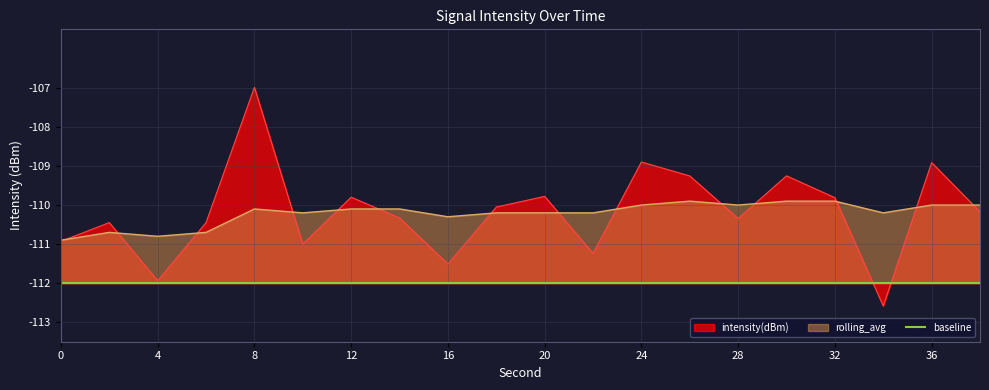

At which label is intensity(dBm) closest to -109?

36